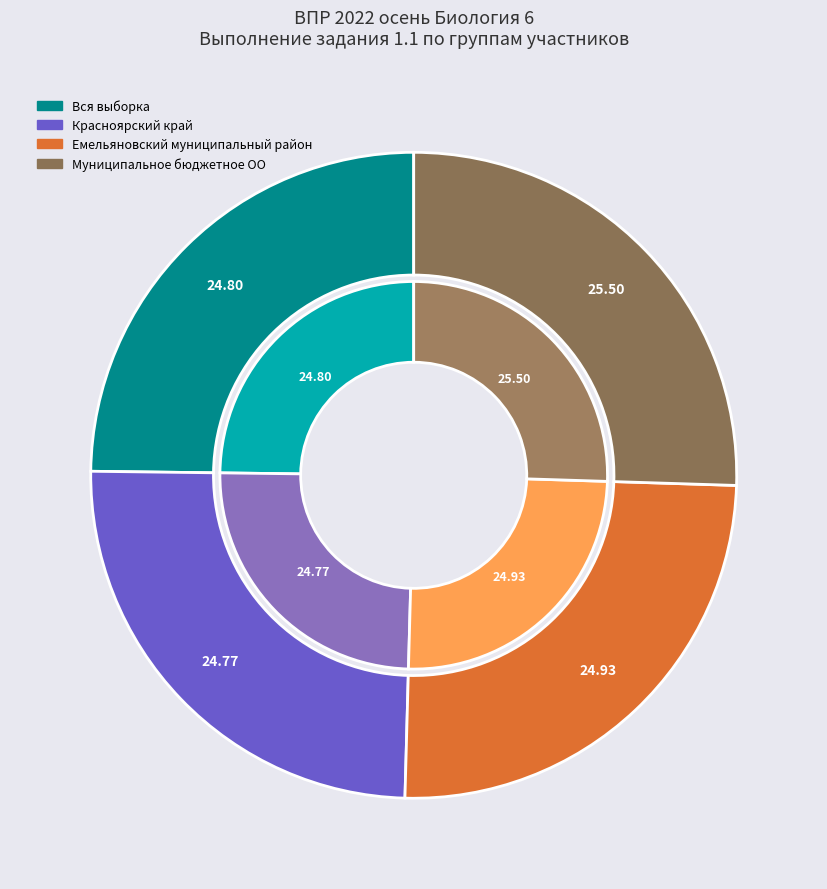

Does any single category account for the majority?

No